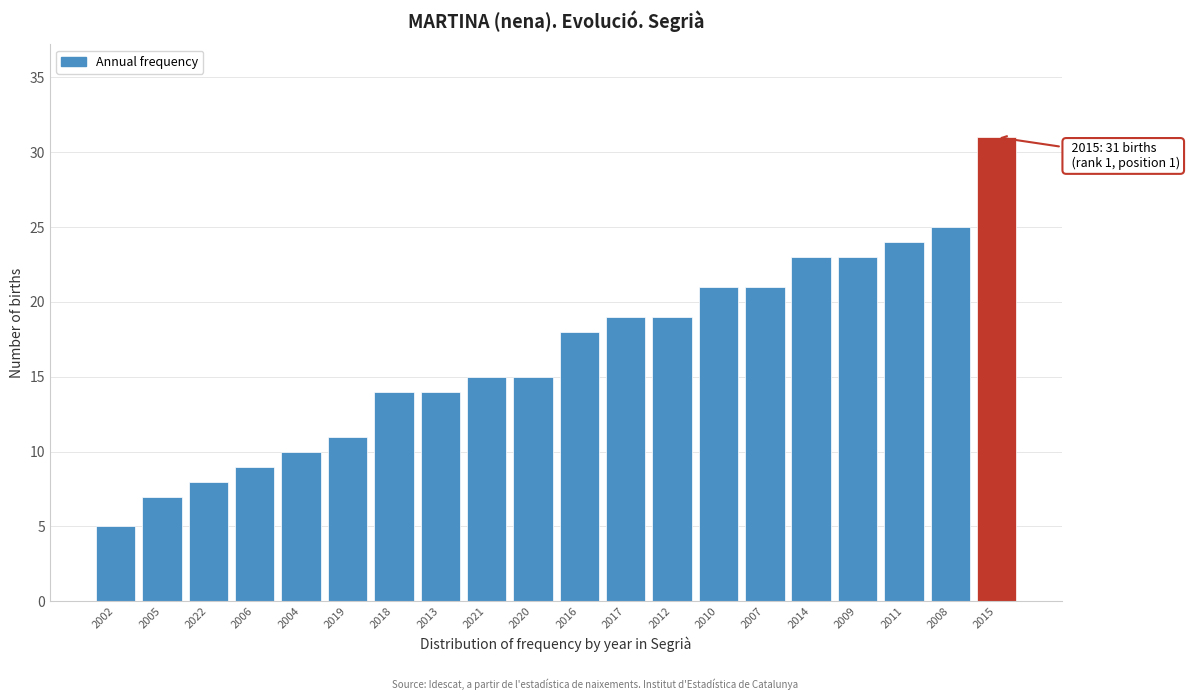

Reading left to right, extract all data points from this chart.

5	7	8	9	10	11	14	14	15	15	18	19	19	21	21	23	23	24	25	31